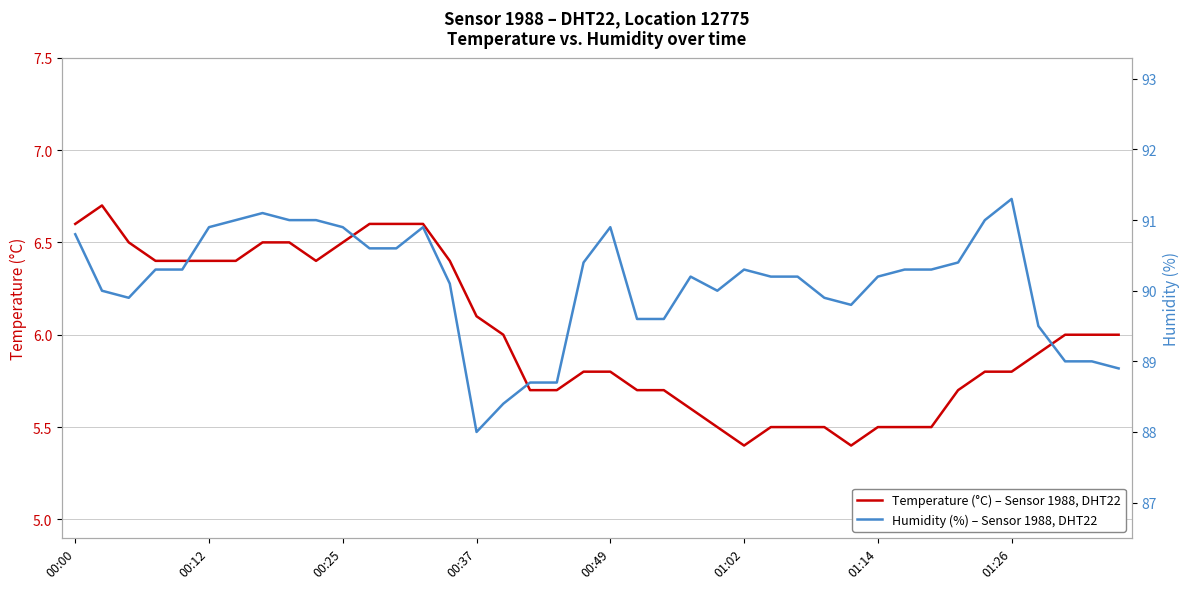

How many interior local peaks does the Temperature (°C) – Sensor 1988, DHT22 series have?

1